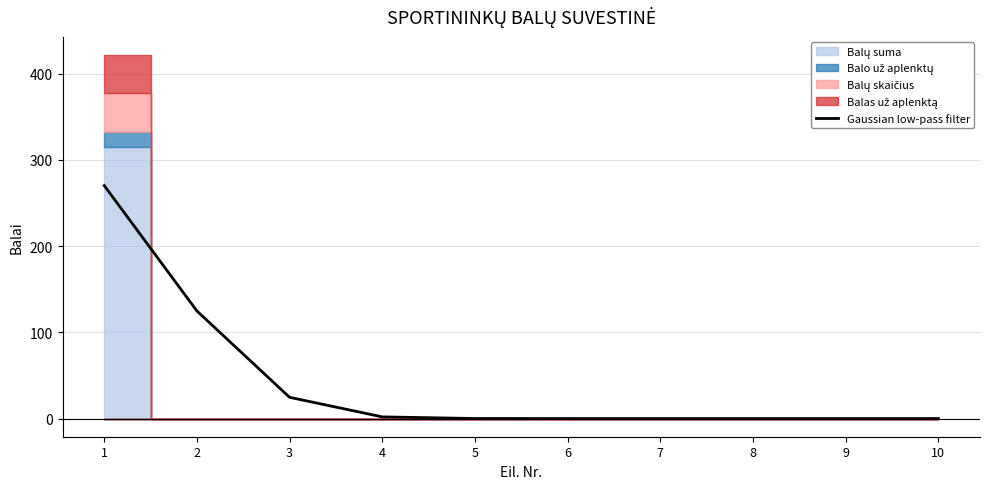

Which has a higher value, 1 or 8?

1